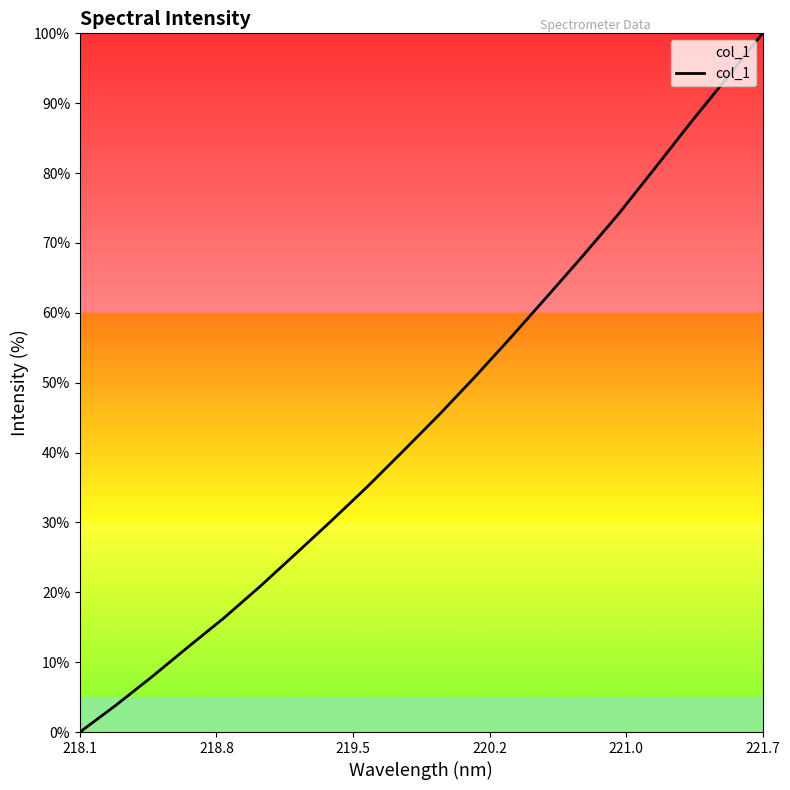

What is the greatest value displayed?

100.0